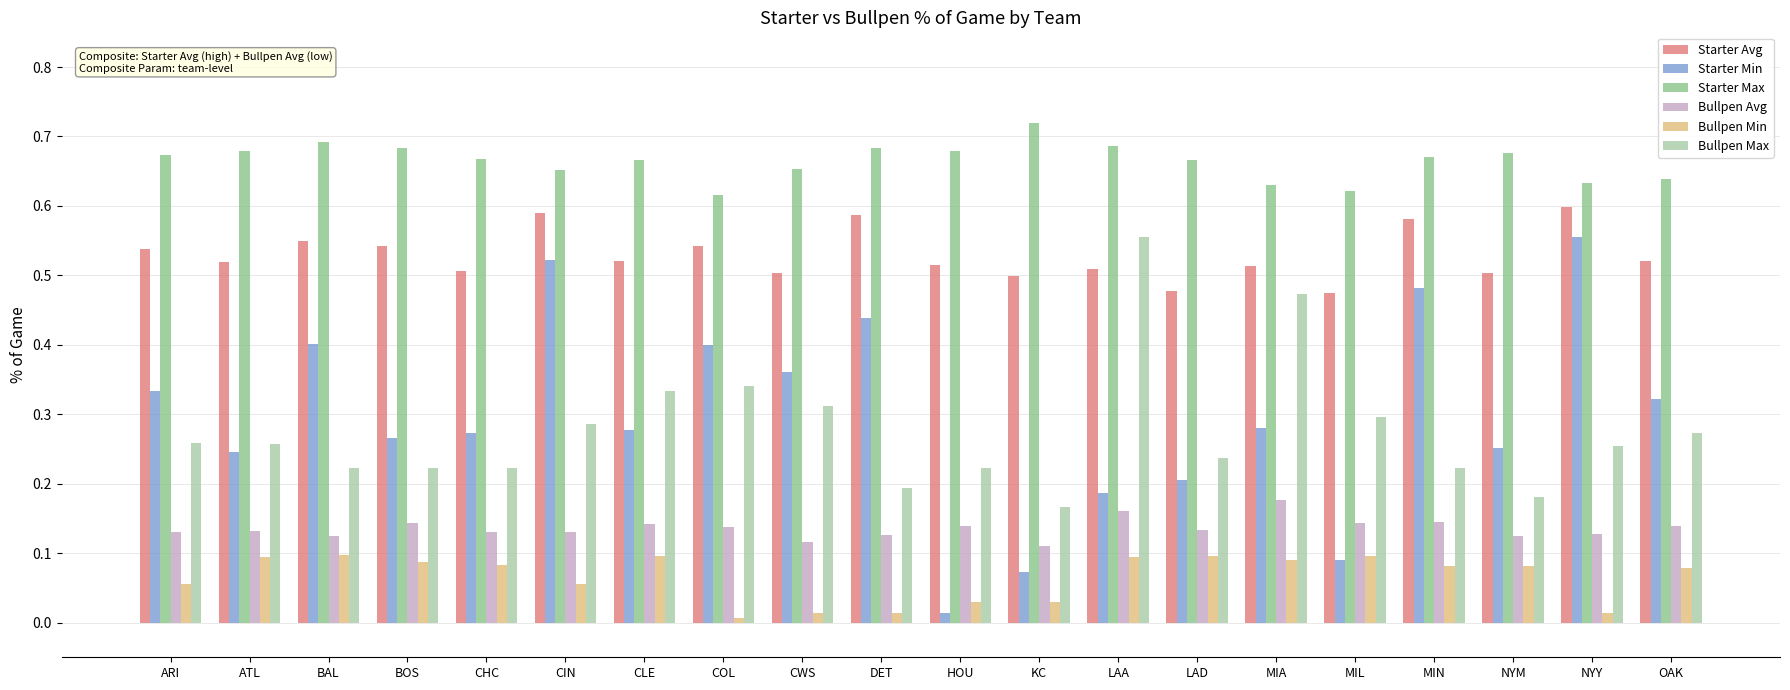

What is the sum of the Starter Max values at KC and CWS?

1.4